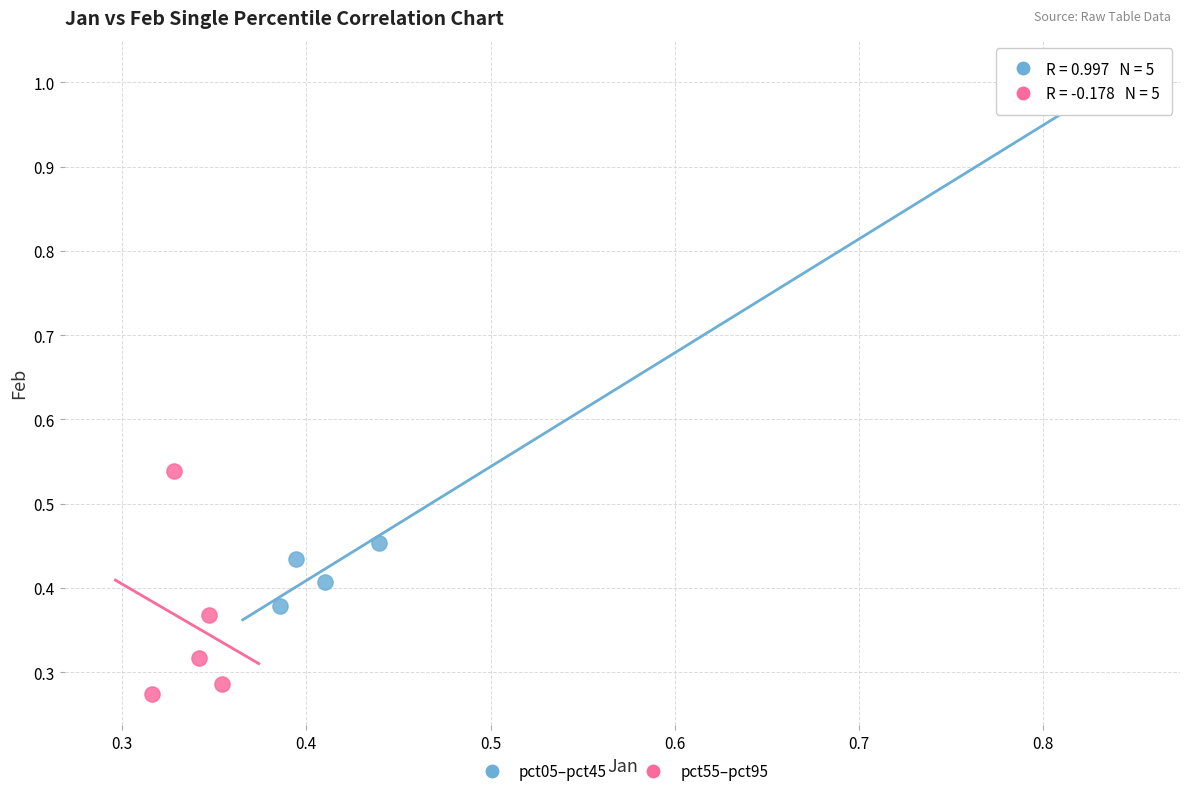

Which series contains the lowest Y value?

pct55–pct95